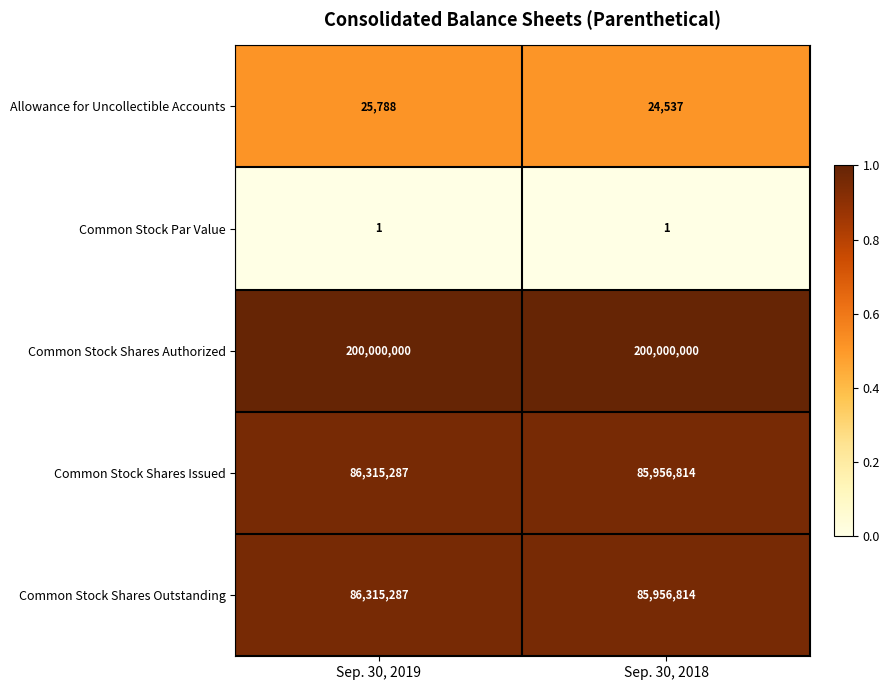

The Common Stock Shares Authorized series shows 200000000 at Sep. 30, 2019. True or false?

True